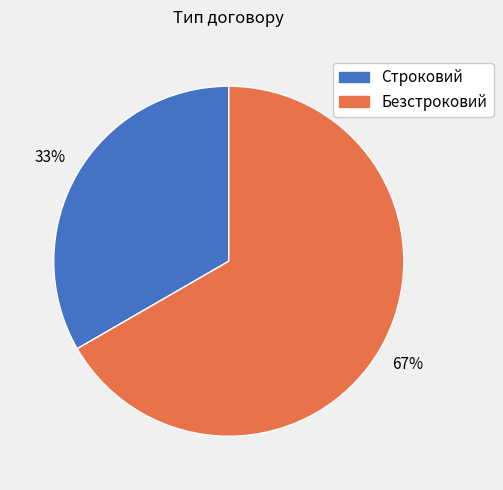

Which slice is the smallest?

Строковий